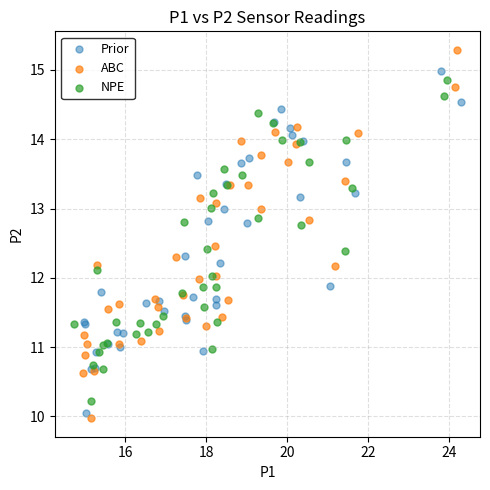

Which series contains the highest Y value?

ABC